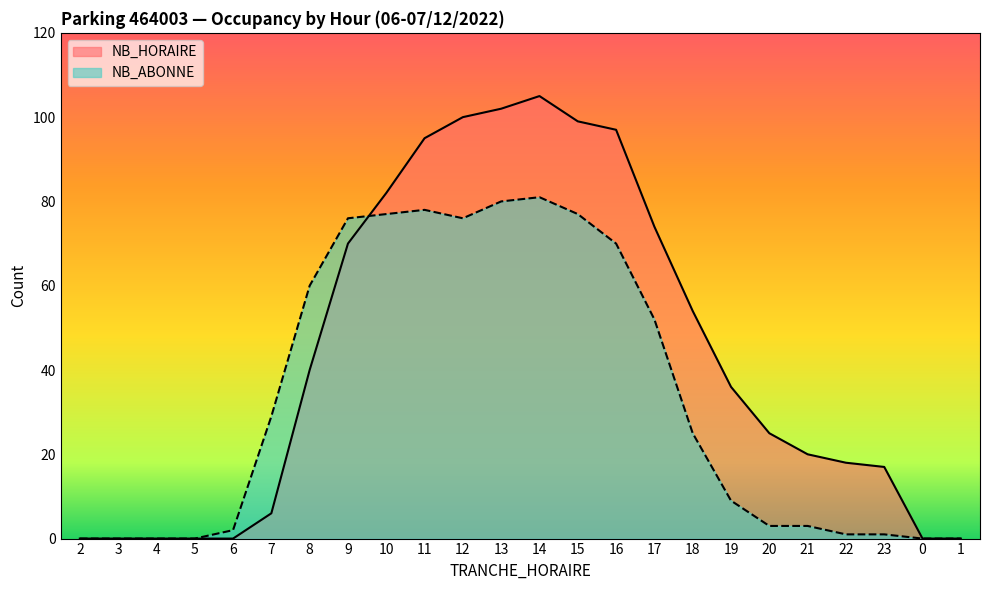

What is the value of the NB_HORAIRE point at the 7th from the left?

40